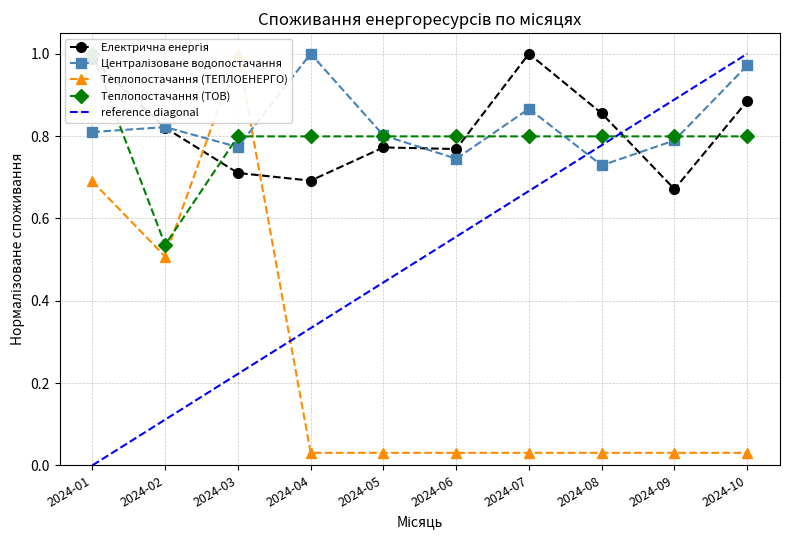

The Теплопостачання (ТЕПЛОЕНЕРГО) series shows 0.1 at 2024-10. True or false?

False